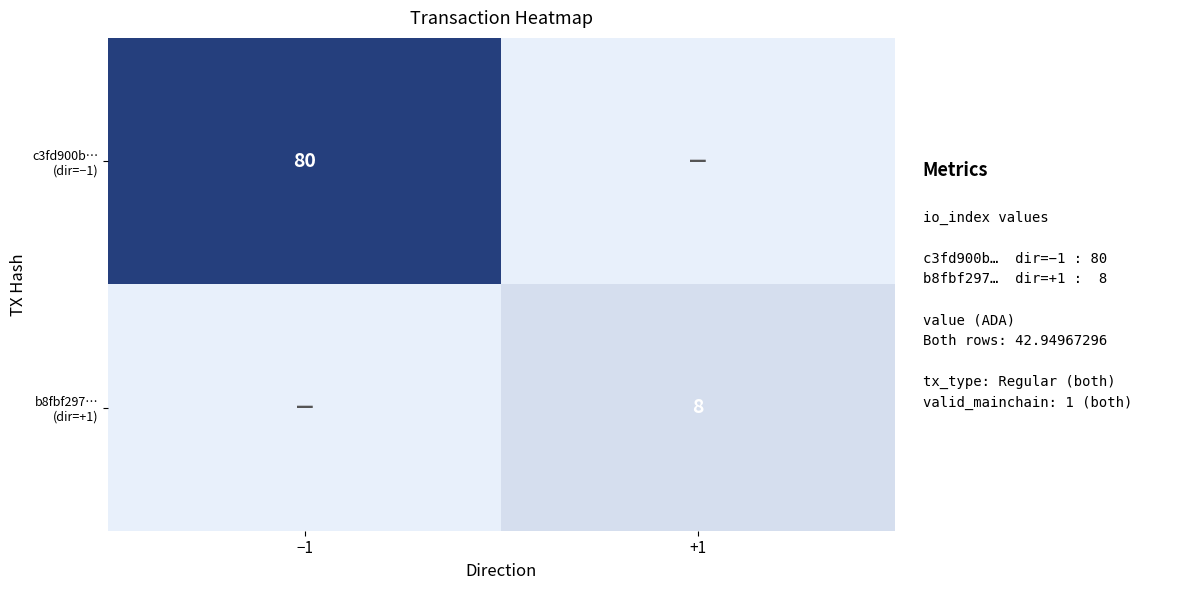

At which category does the chart reach its peak across all series?

−1